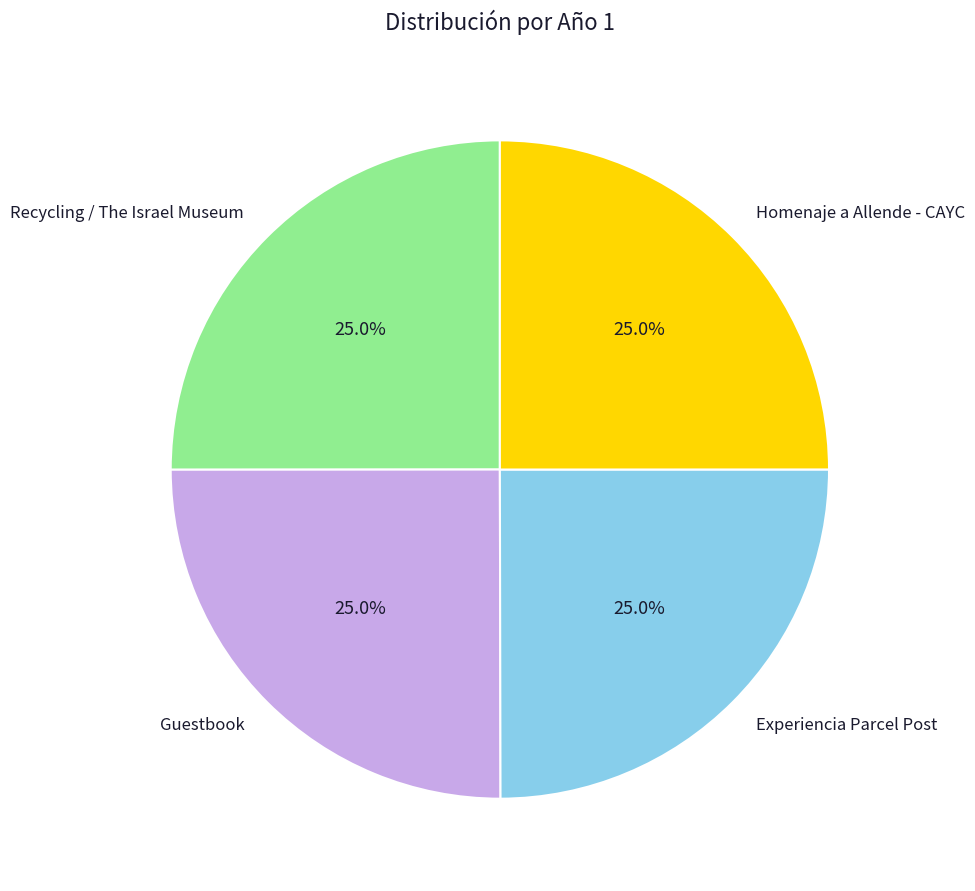

How many segments does this pie chart have?

4